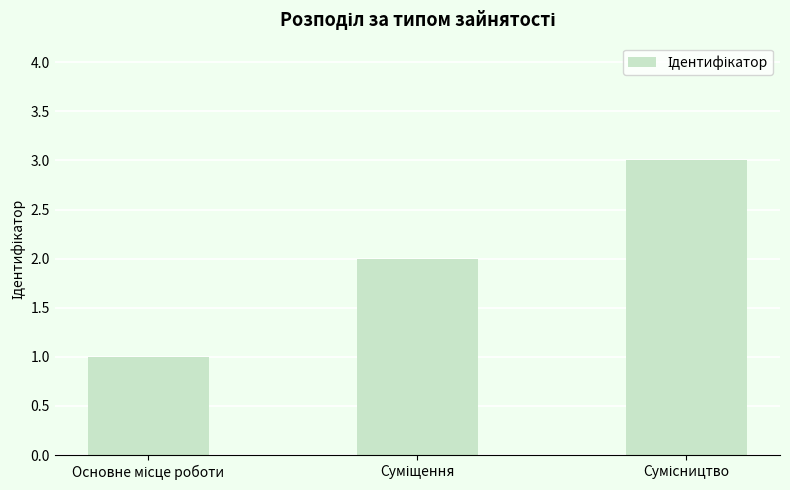

What is the sum of all values?

6